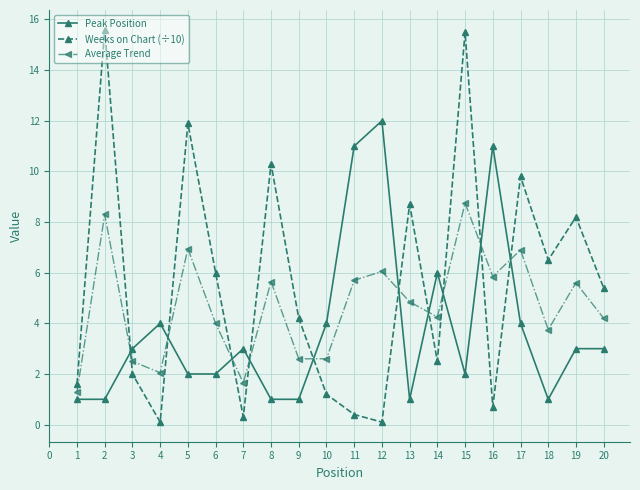

Which series has the largest range (max minus min)?

Weeks on Chart (÷10)